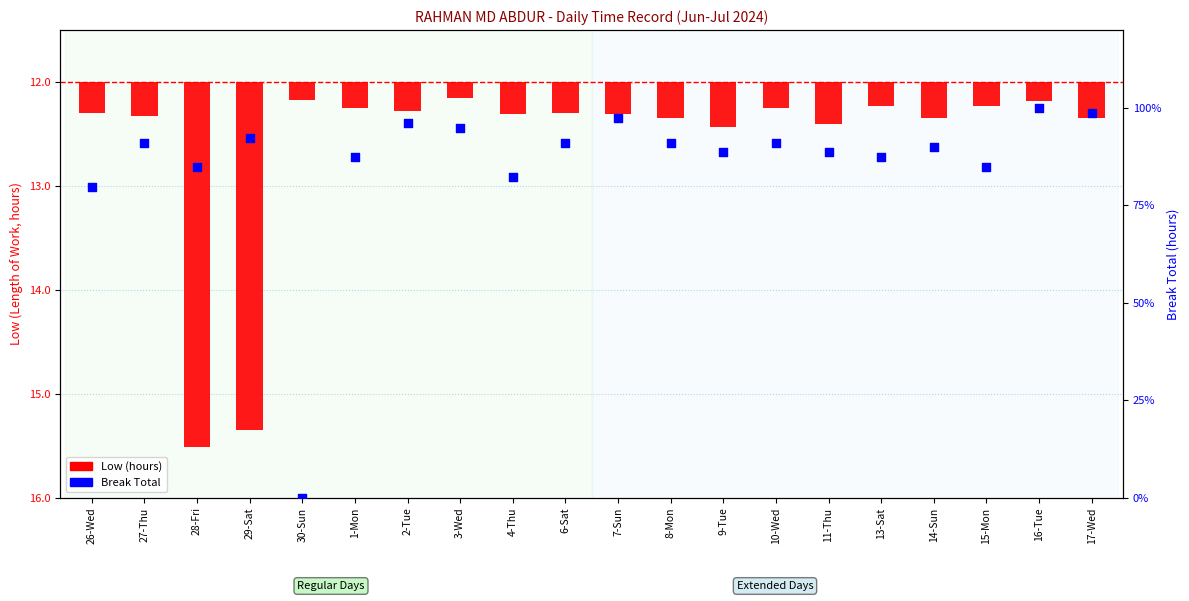

What is the total value across all series at 10-Wed?

0.7